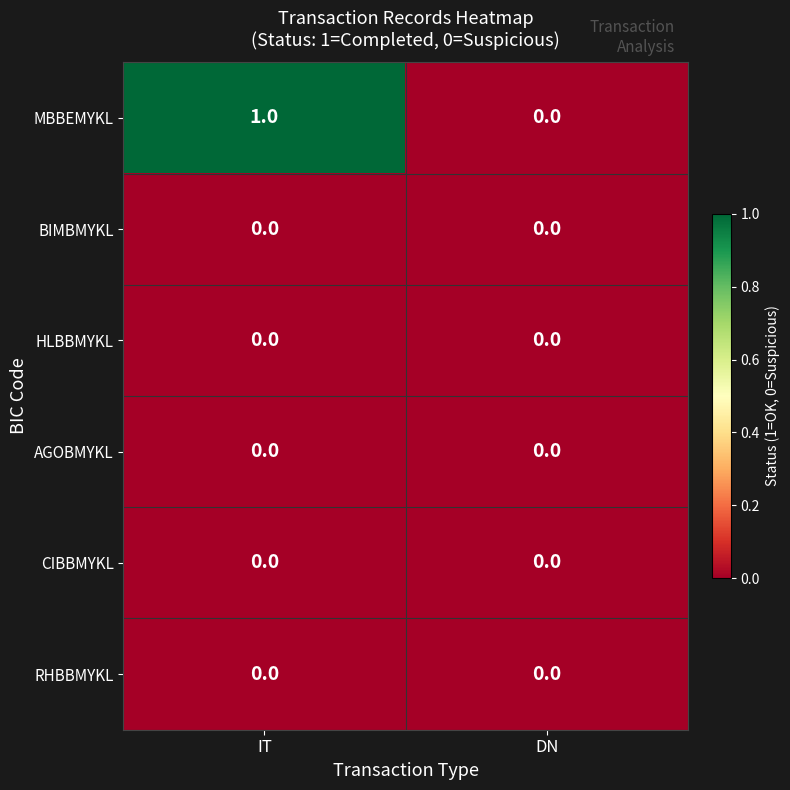

What is the spread (max minus min) of values at IT?

1